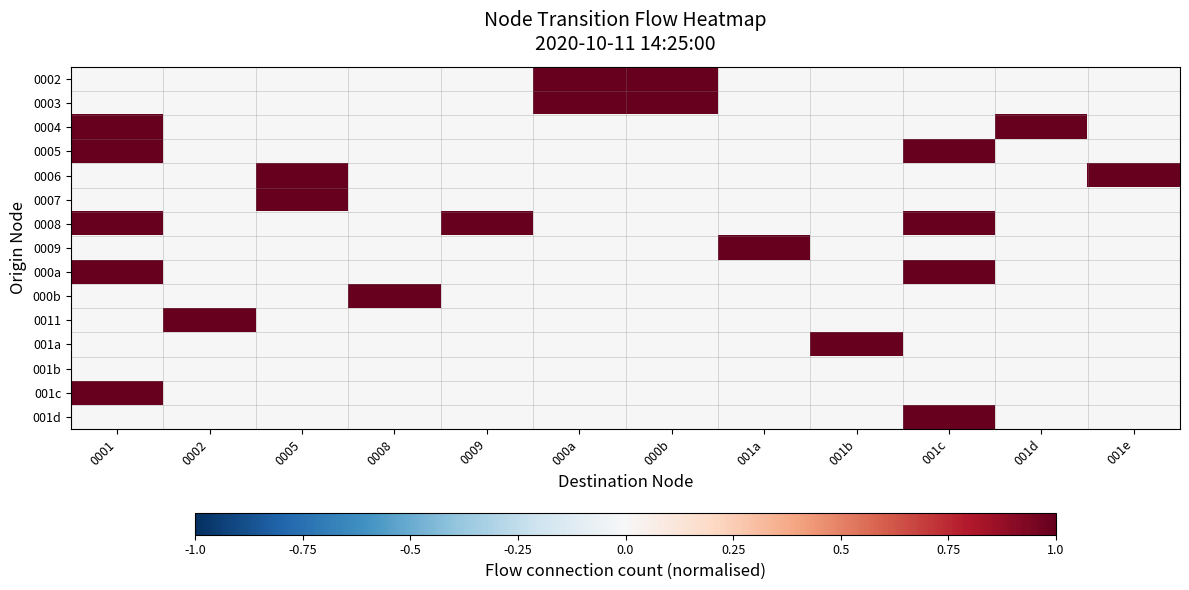

Reading left to right, list all the values displayed in this chart.

0002: 0001=0	0002=0	0005=0	0008=0	0009=0	000a=1	000b=1	001a=0	001b=0	001c=0	001d=0	001e=0
0003: 0001=0	0002=0	0005=0	0008=0	0009=0	000a=1	000b=1	001a=0	001b=0	001c=0	001d=0	001e=0
0004: 0001=1	0002=0	0005=0	0008=0	0009=0	000a=0	000b=0	001a=0	001b=0	001c=0	001d=1	001e=0
0005: 0001=1	0002=0	0005=0	0008=0	0009=0	000a=0	000b=0	001a=0	001b=0	001c=1	001d=0	001e=0
0006: 0001=0	0002=0	0005=1	0008=0	0009=0	000a=0	000b=0	001a=0	001b=0	001c=0	001d=0	001e=1
0007: 0001=0	0002=0	0005=1	0008=0	0009=0	000a=0	000b=0	001a=0	001b=0	001c=0	001d=0	001e=0
0008: 0001=1	0002=0	0005=0	0008=0	0009=1	000a=0	000b=0	001a=0	001b=0	001c=1	001d=0	001e=0
0009: 0001=0	0002=0	0005=0	0008=0	0009=0	000a=0	000b=0	001a=1	001b=0	001c=0	001d=0	001e=0
000a: 0001=1	0002=0	0005=0	0008=0	0009=0	000a=0	000b=0	001a=0	001b=0	001c=1	001d=0	001e=0
000b: 0001=0	0002=0	0005=0	0008=1	0009=0	000a=0	000b=0	001a=0	001b=0	001c=0	001d=0	001e=0
0011: 0001=0	0002=1	0005=0	0008=0	0009=0	000a=0	000b=0	001a=0	001b=0	001c=0	001d=0	001e=0
001a: 0001=0	0002=0	0005=0	0008=0	0009=0	000a=0	000b=0	001a=0	001b=1	001c=0	001d=0	001e=0
001b: 0001=0	0002=0	0005=0	0008=0	0009=0	000a=0	000b=0	001a=0	001b=0	001c=0	001d=0	001e=0
001c: 0001=1	0002=0	0005=0	0008=0	0009=0	000a=0	000b=0	001a=0	001b=0	001c=0	001d=0	001e=0
001d: 0001=0	0002=0	0005=0	0008=0	0009=0	000a=0	000b=0	001a=0	001b=0	001c=1	001d=0	001e=0